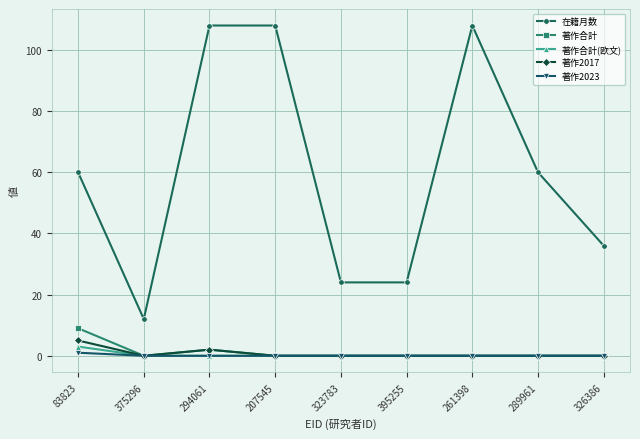

Which series changed the most between 294061 and 289961?

在籍月数